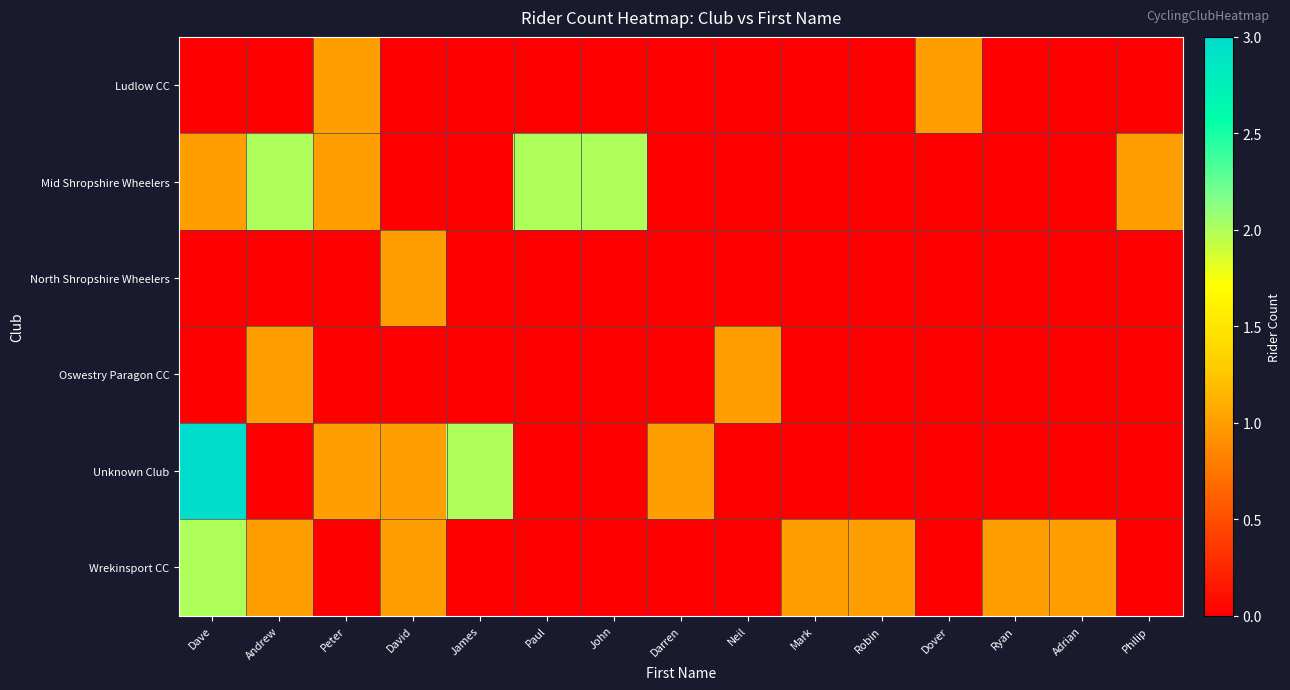

At which category is the sum across all series the highest?

Dave